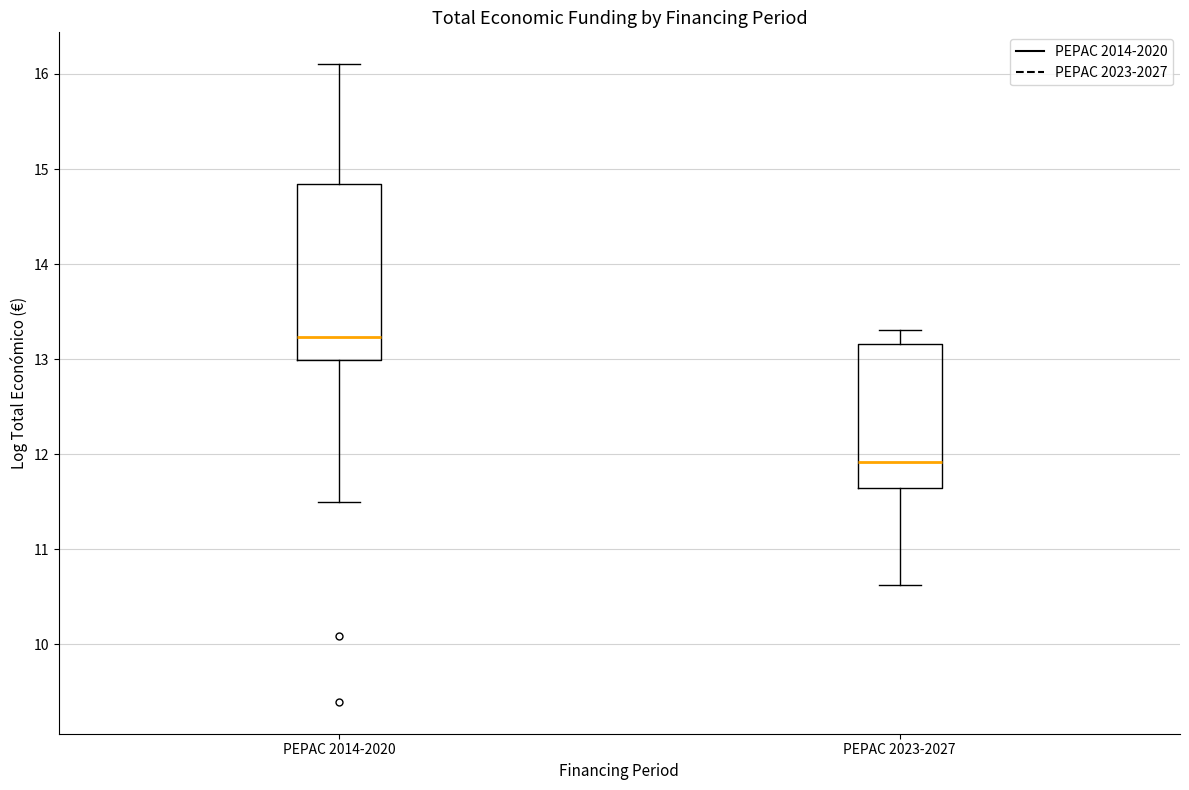

Where does the lower whisker of the box for PEPAC 2023-2027 end on the y-axis? The values are not printed on the chart, so give them approximately, as read against the axis.

10.6